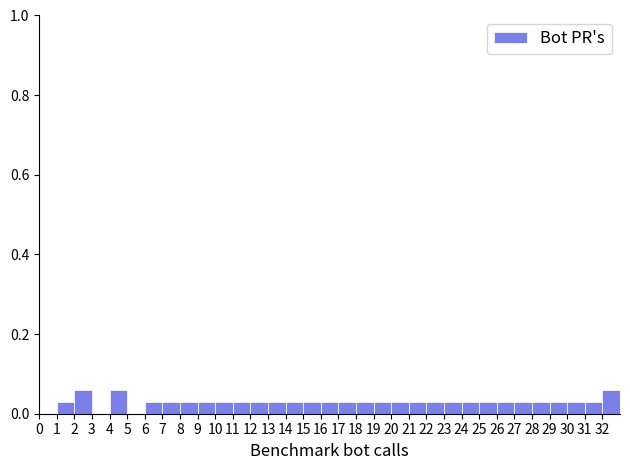

Reading left to right, list every bar in this chart as the range it spans on the x-axis followed by its height. The values are not printed on the chart, so give them approximately, as read against the axis.

0 to 1: 0
1 to 2: 0.04
2 to 3: 0.06
3 to 4: 0
4 to 5: 0.06
5 to 6: 0
6 to 7: 0.04
7 to 8: 0.04
8 to 9: 0.04
9 to 10: 0.04
10 to 11: 0.04
11 to 12: 0.04
12 to 13: 0.04
13 to 14: 0.04
14 to 15: 0.04
15 to 16: 0.04
16 to 17: 0.04
17 to 18: 0.04
18 to 19: 0.04
19 to 20: 0.04
20 to 21: 0.04
21 to 22: 0.04
22 to 23: 0.04
23 to 24: 0.04
24 to 25: 0.04
25 to 26: 0.04
26 to 27: 0.04
27 to 28: 0.04
28 to 29: 0.04
29 to 30: 0.04
30 to 31: 0.04
31 to 32: 0.04
32 to 33: 0.06